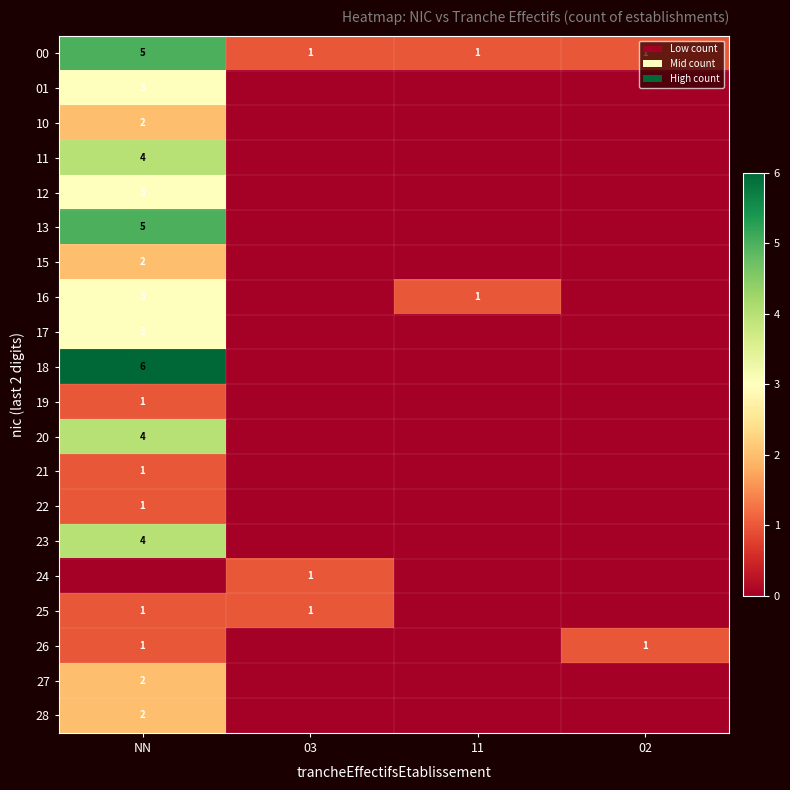

Which series changed the most between 03 and 11?

16